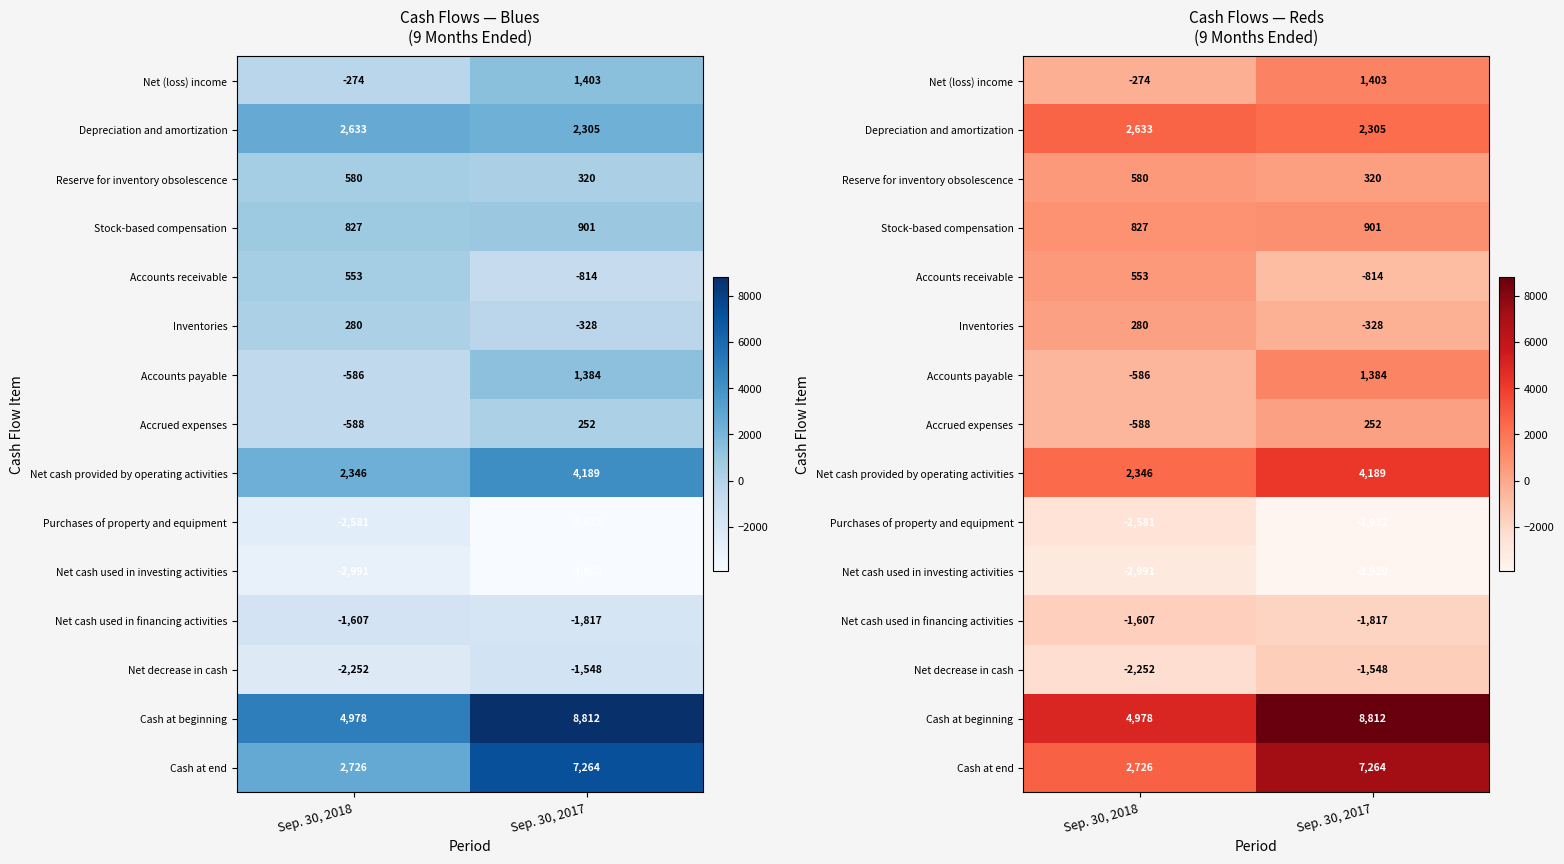

What is the sum of the Stock-based compensation values at Sep. 30, 2018 and Sep. 30, 2017?

1728